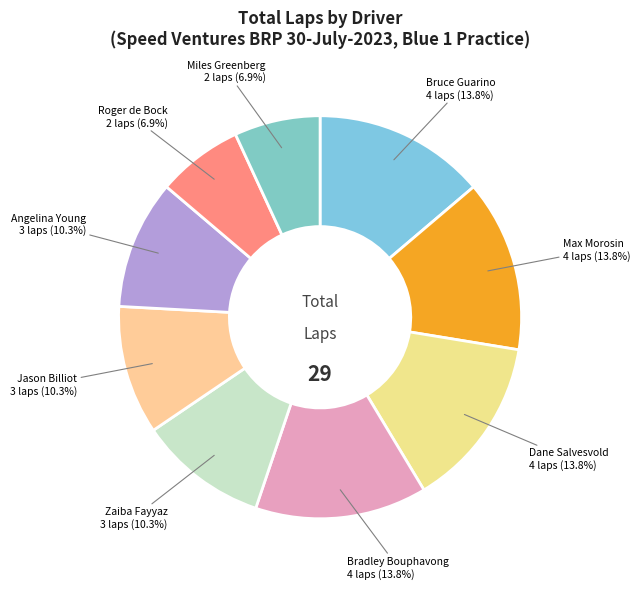

Is there a majority slice in this chart?

No